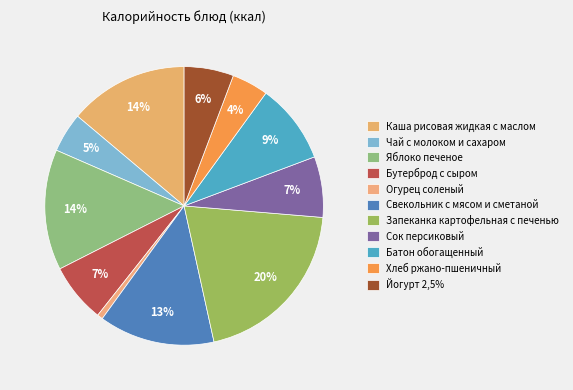

What is the largest slice in the pie chart?

Запеканка картофельная с печенью